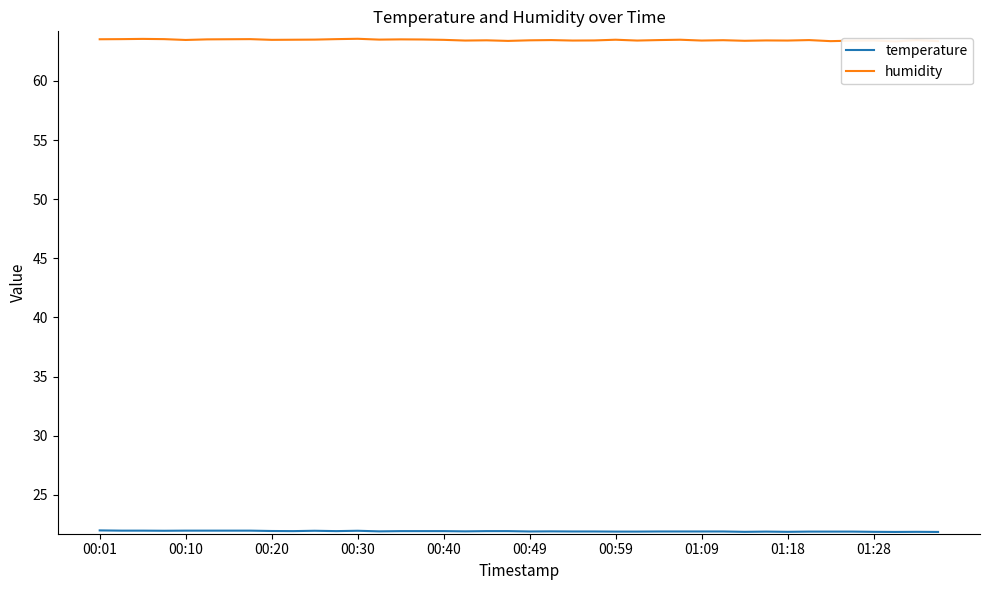

In temperature, how many points are lower than both neighbors (excluding endpoints)?

9